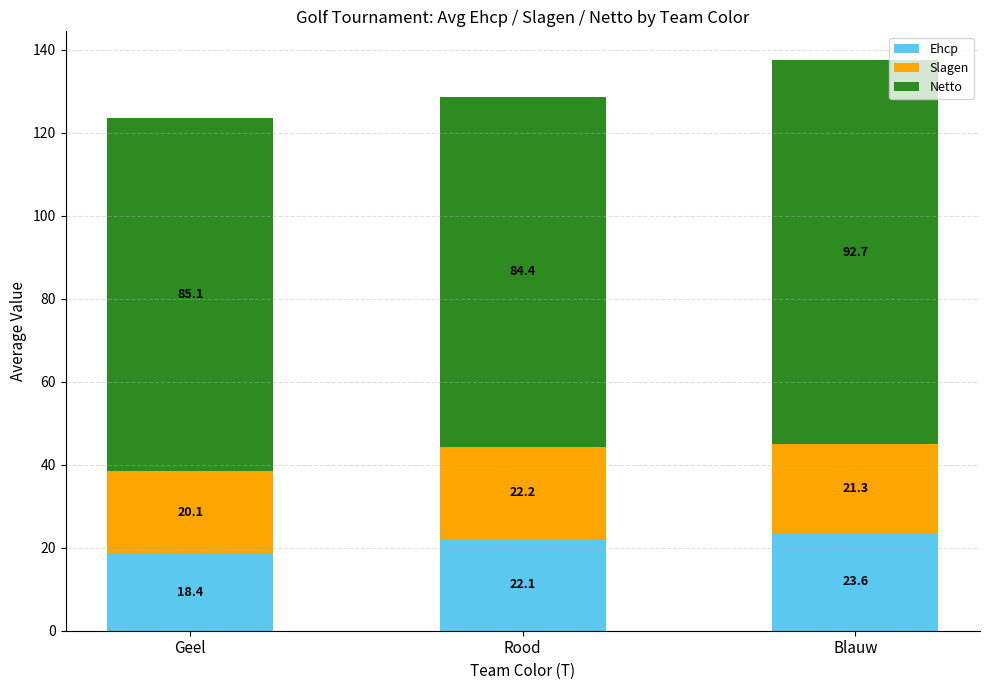

What is the average value of the Ehcp series?

21.4